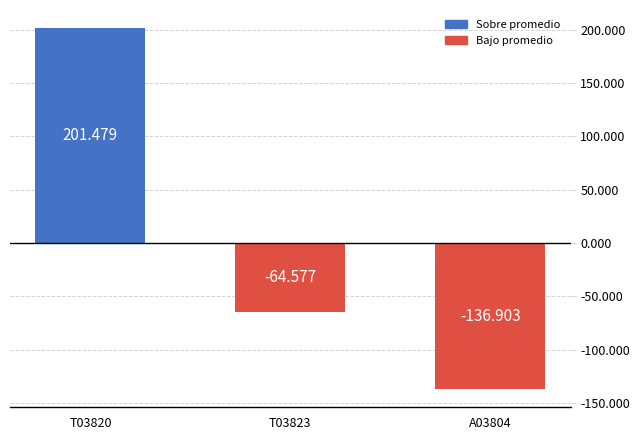

Reading left to right, extract all data points from this chart.

T03820=201.5	T03823=-64.6	A03804=-136.9